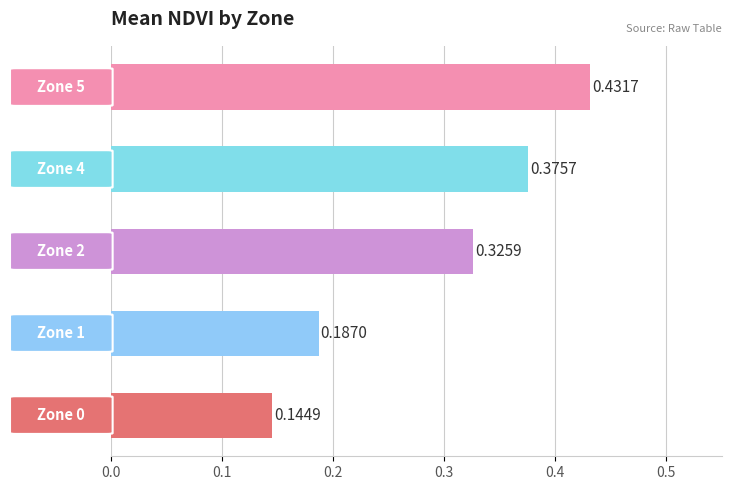

What is the sum of all values?

1.5